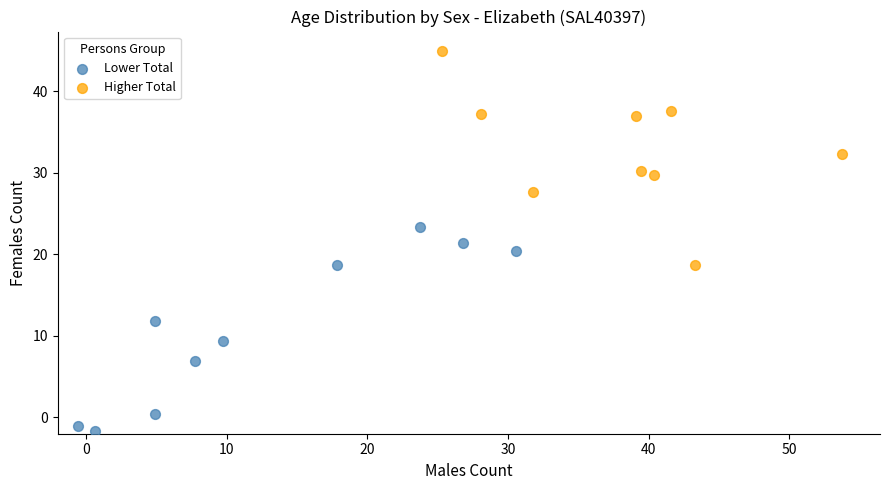

Which series contains the lowest Y value?

Lower Total